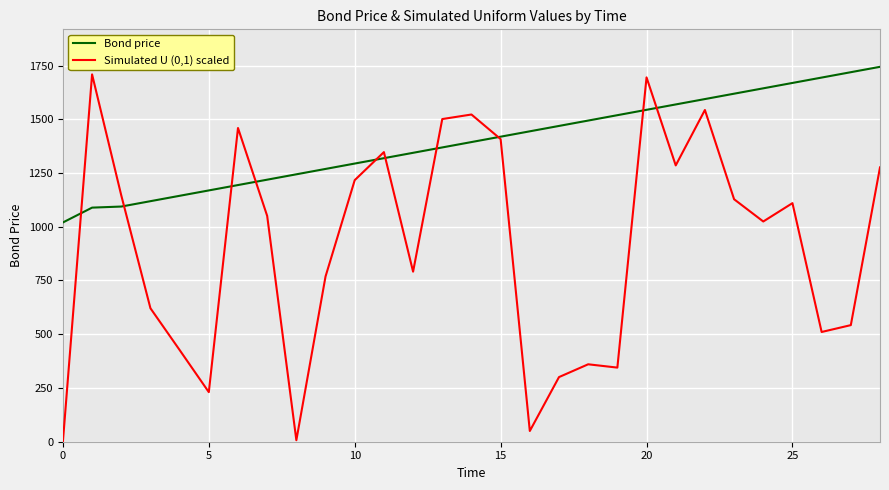

What is the maximum value for Simulated U (0,1) scaled?

1708.6